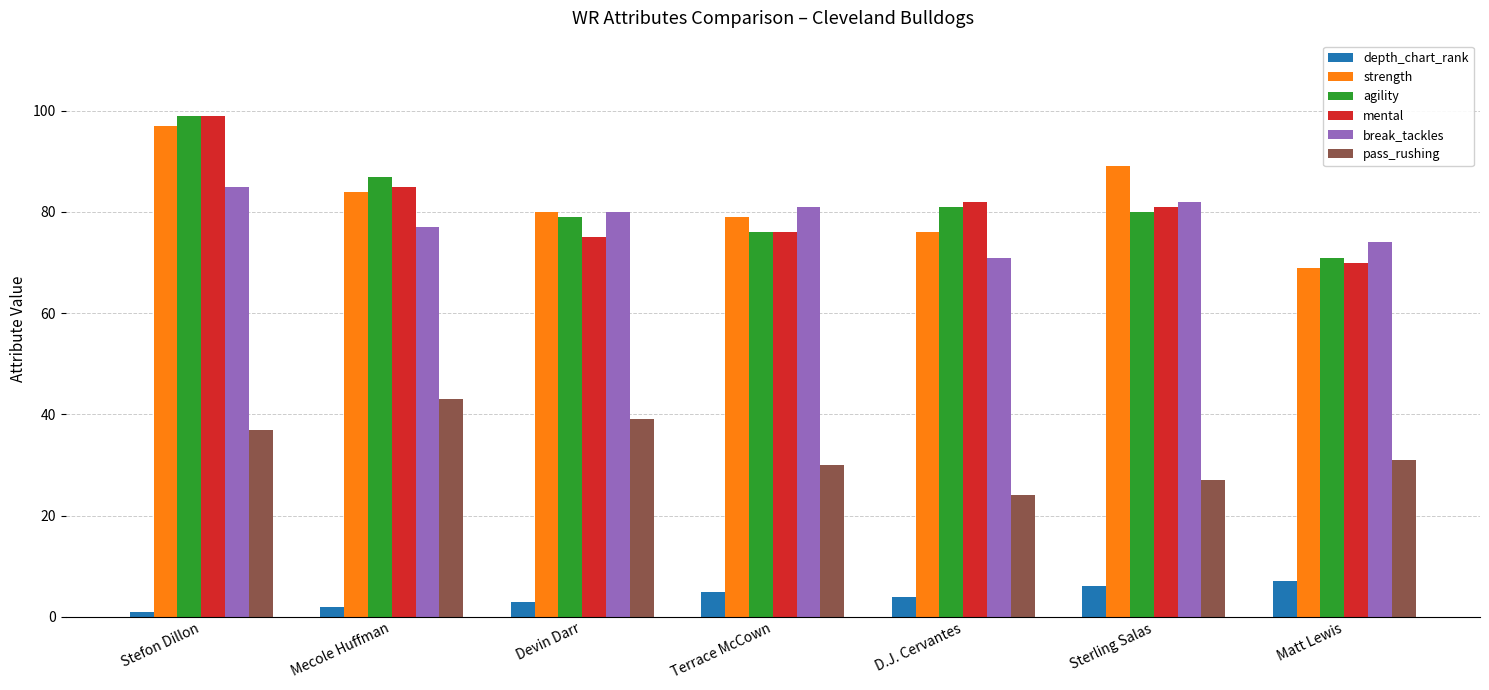

What is the label of the 2nd bar from the left?

Mecole Huffman